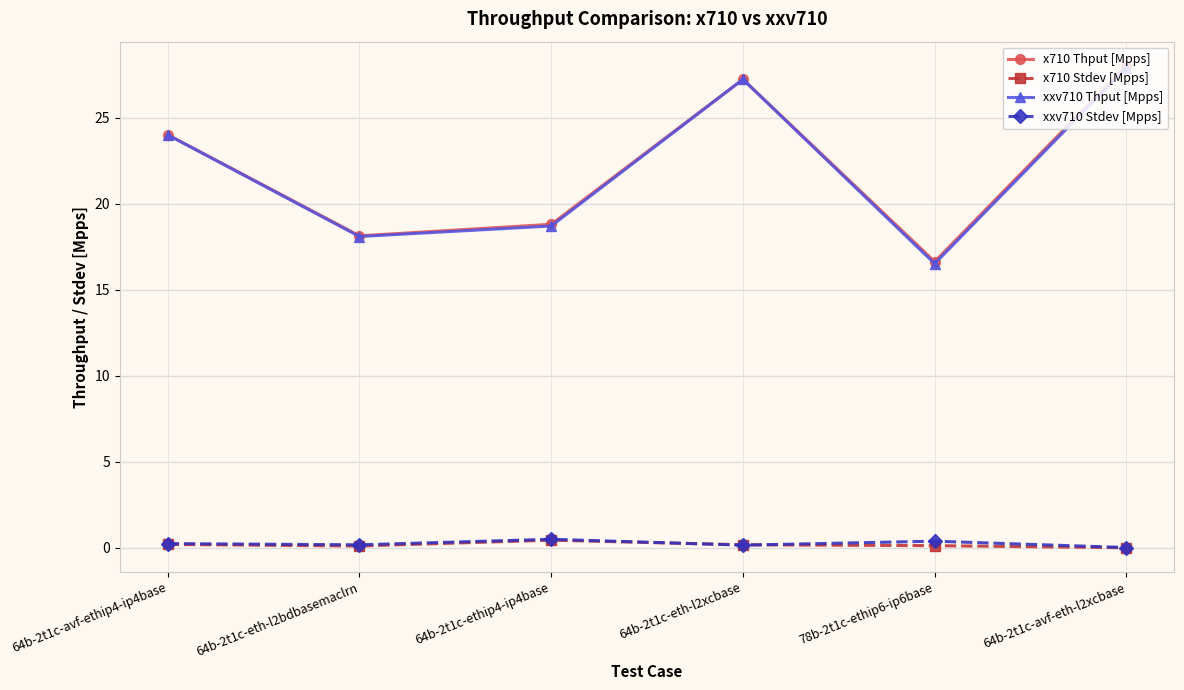

Which series has the widest spread of values?

xxv710 Thput [Mpps]